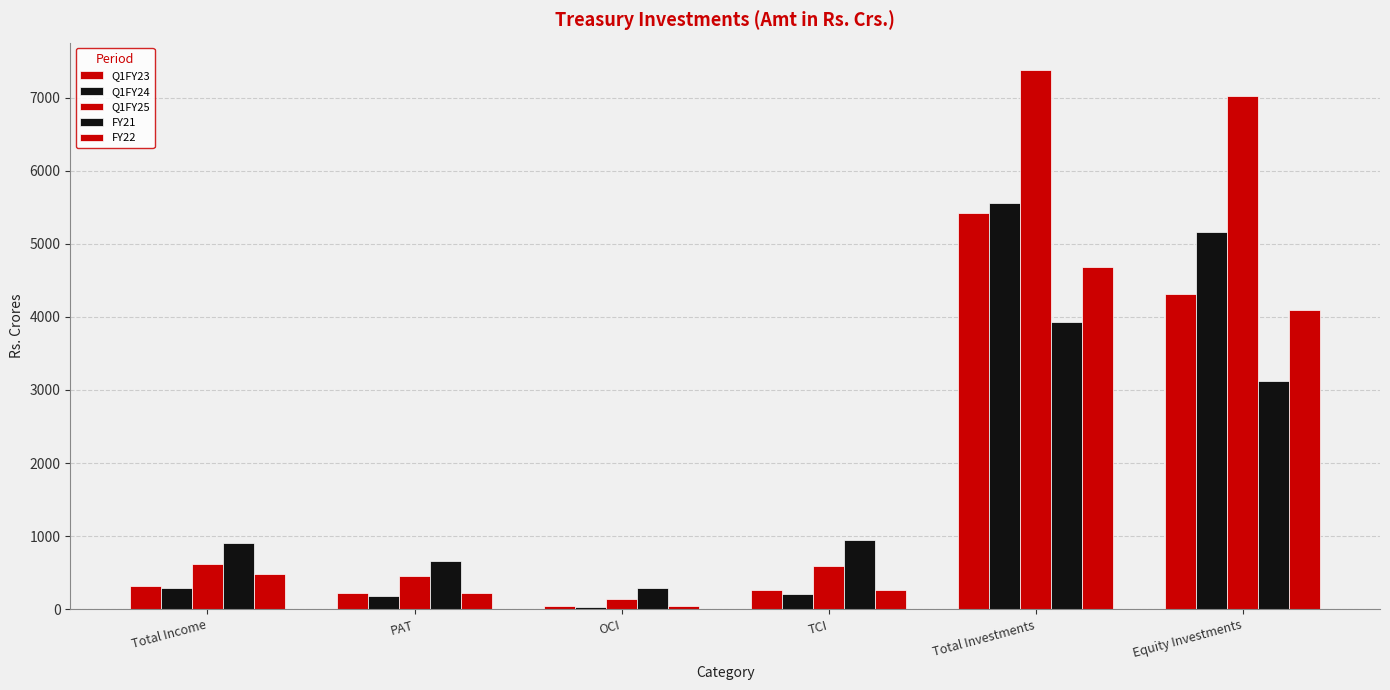

How many distinct data groups are displayed?

5